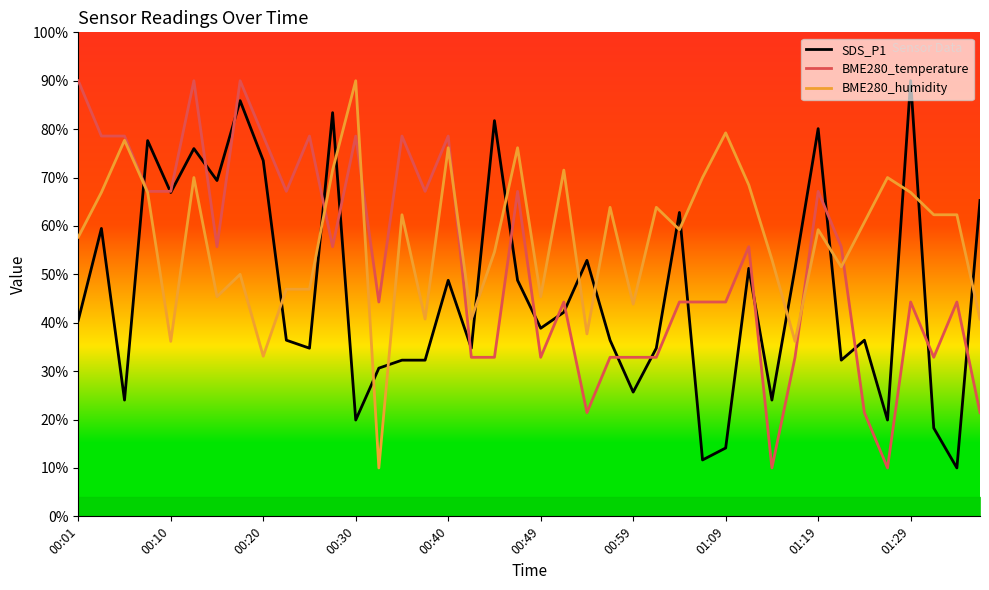

What is the spread (max minus min) of values at 27?

58.4